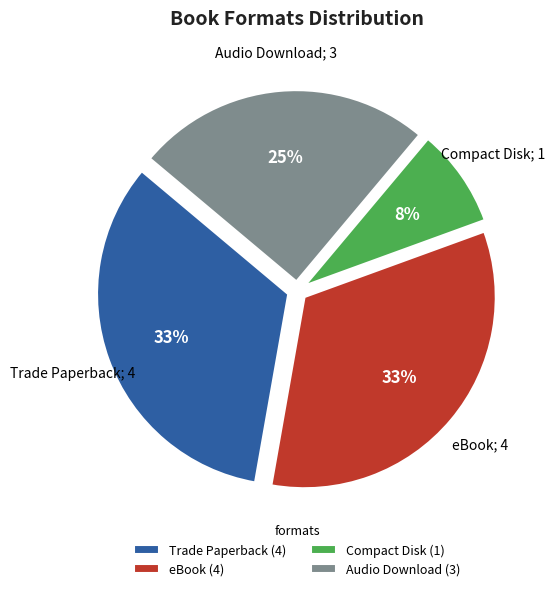

True or false: Compact Disk (1) accounts for 8% of the total.

True